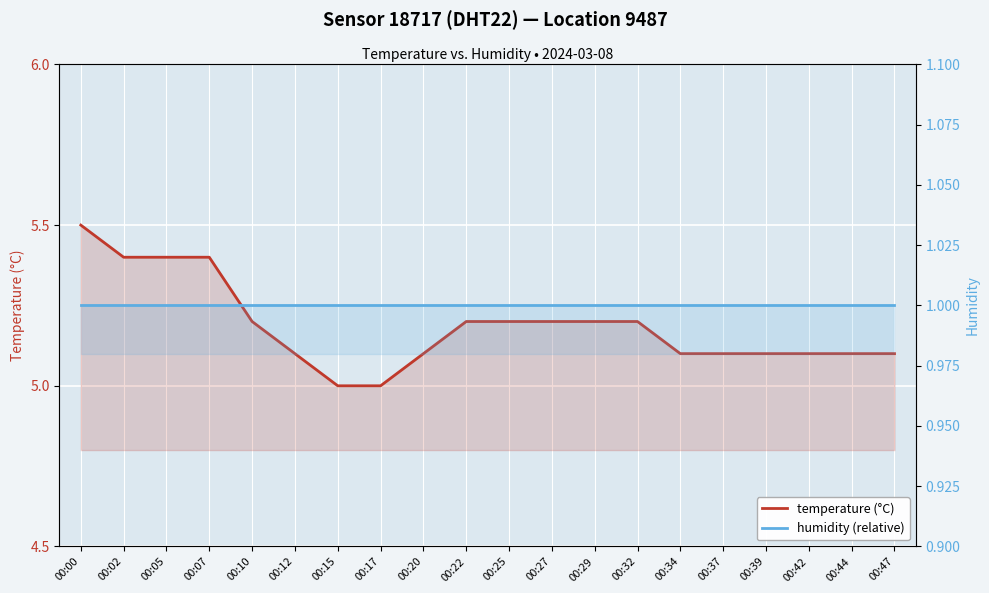

What is the difference between the second highest and minimum values in the temperature (°C) series?

0.4